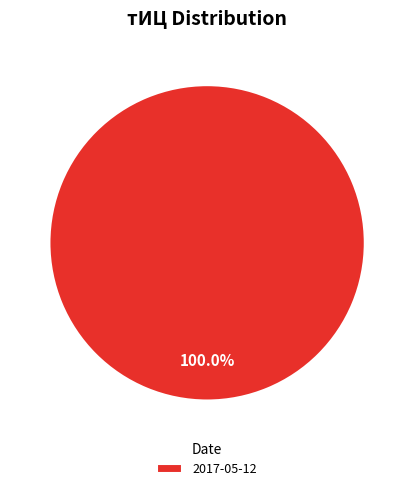

Which slice represents more than half of the pie?

2017-05-12